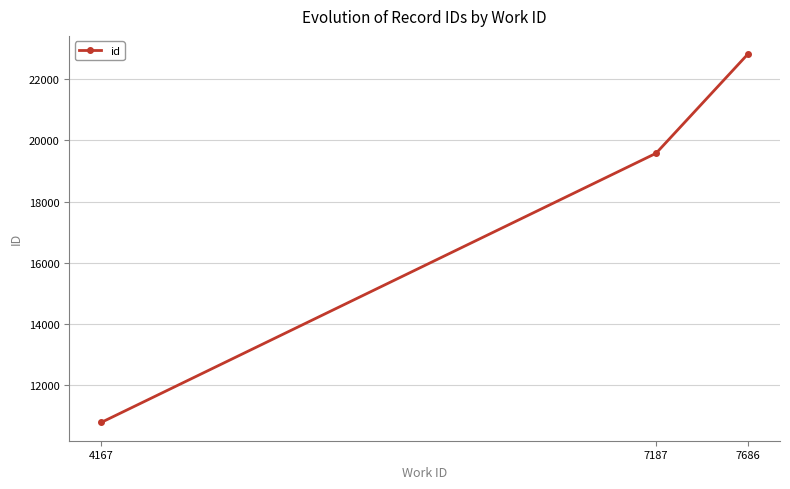

The value at 4167 is 2561. True or false?

False